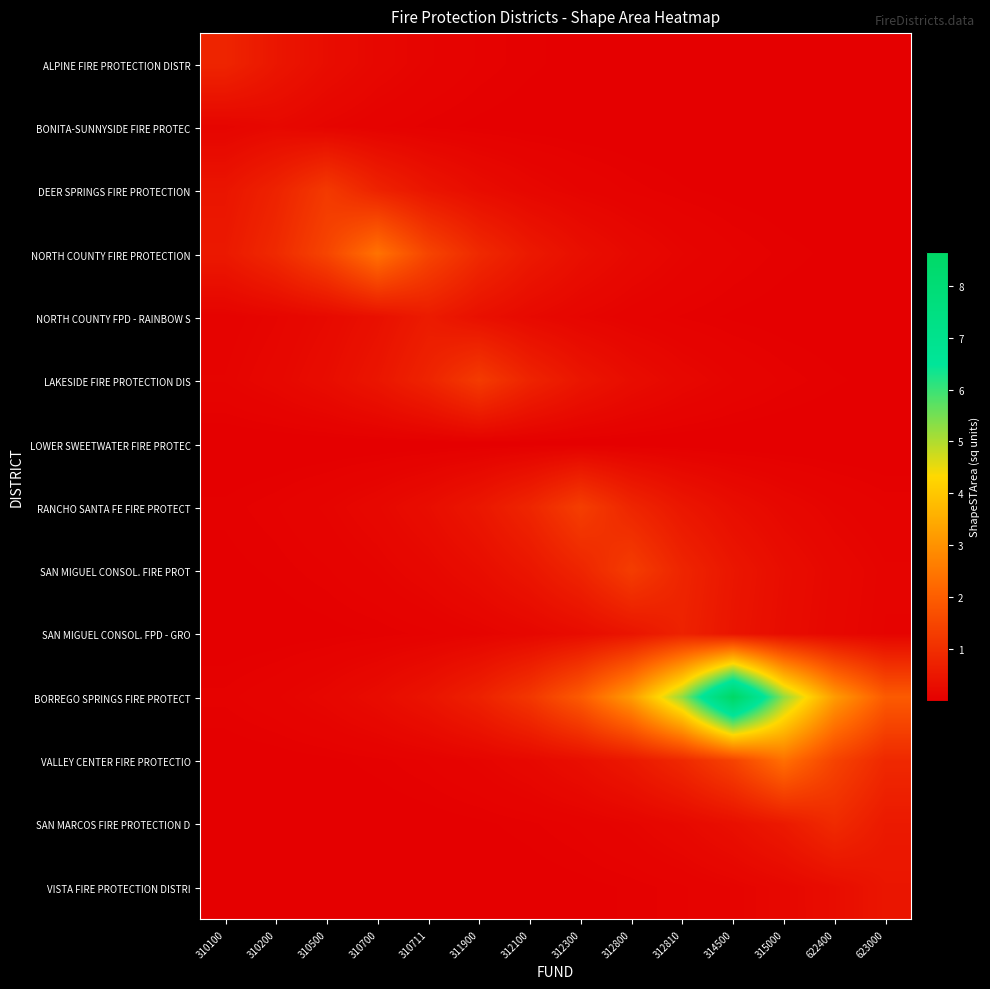

What is the minimum value shown in the chart?

368201.9